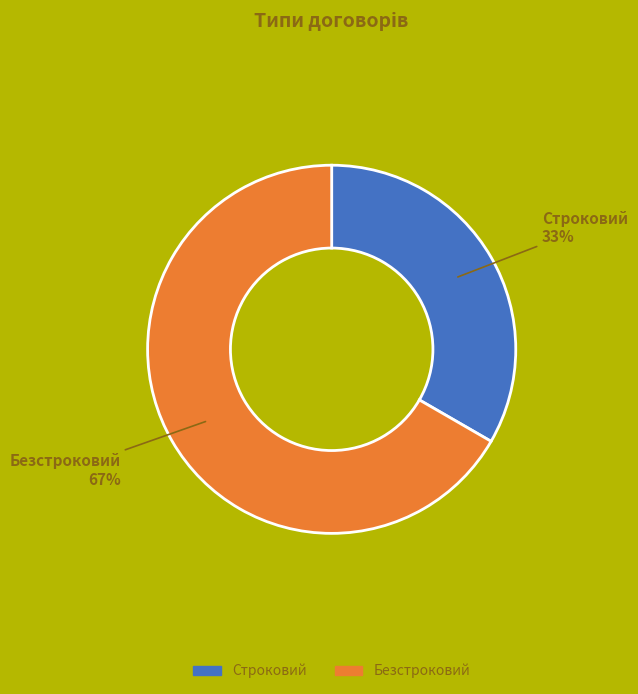

Between Безстроковий and Строковий, which is larger?

Безстроковий